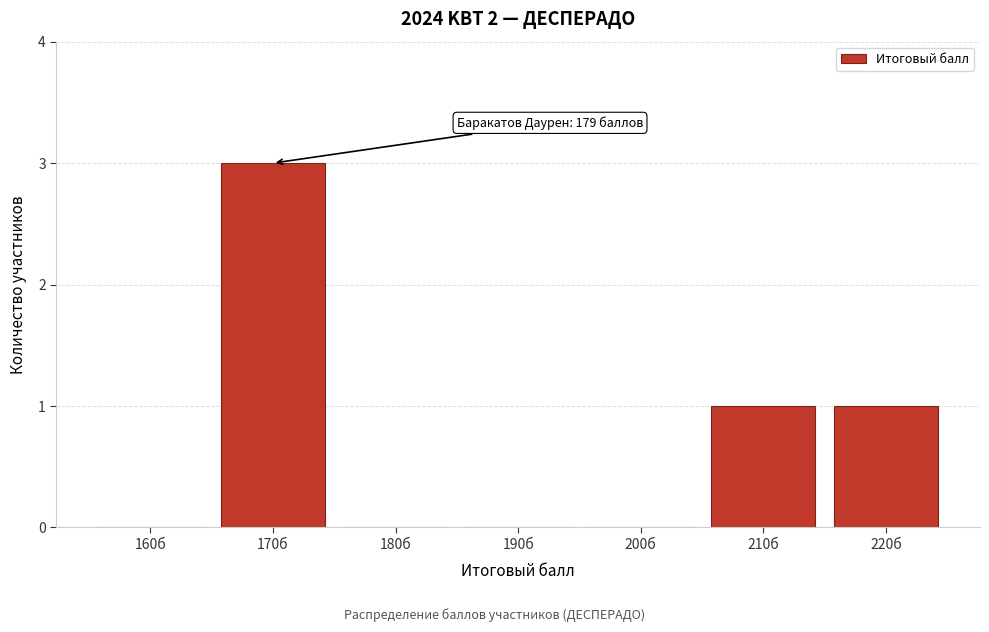

Reading right to left, transcribe all the data shown in this chart.

220б=1	210б=1	200б=0	190б=0	180б=0	170б=3	160б=0